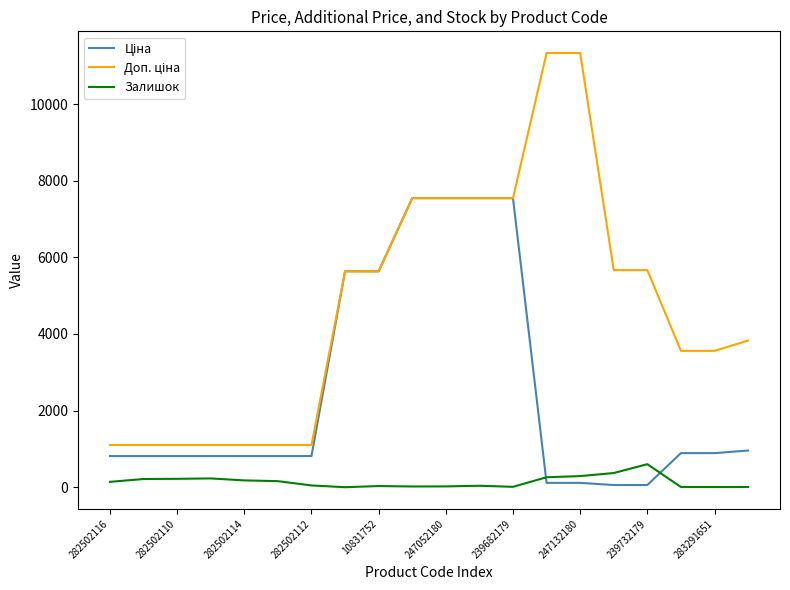

What is the maximum value for Залишок?

601.0